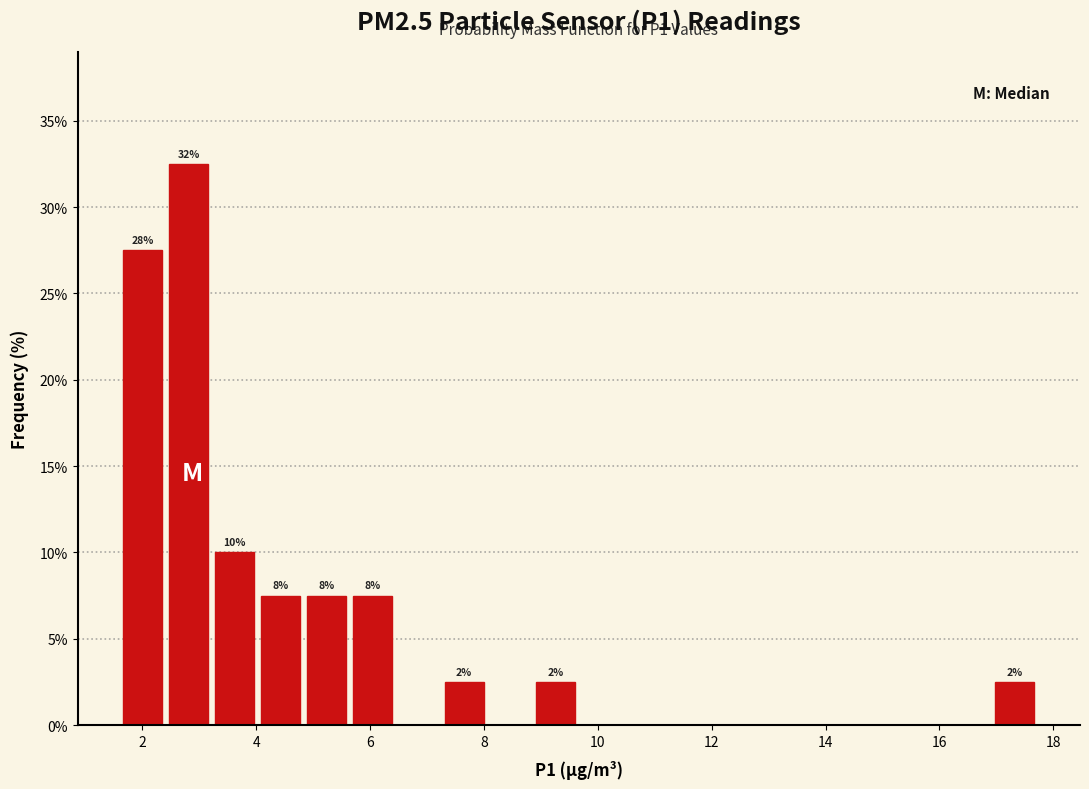

Over which range of the x-axis is the bar tallest?

2.4 to 3.2